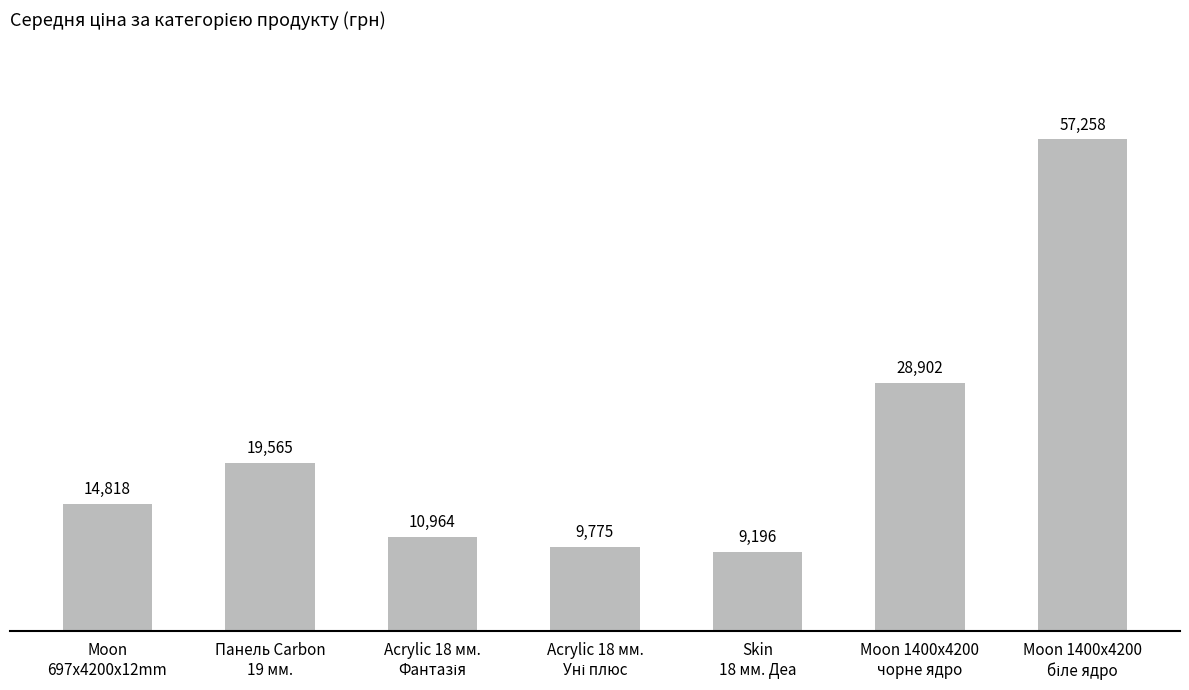

What is the value of the 4th bar from the left?

9775.5